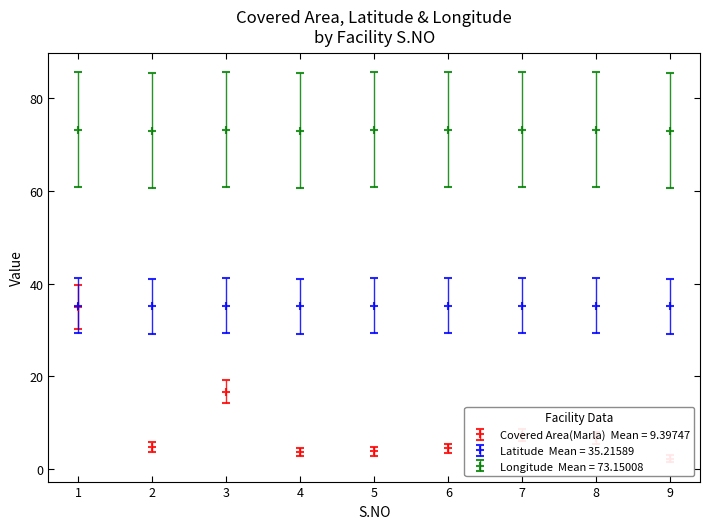

True or false: Latitude has a value of 19.0 at 5.

False